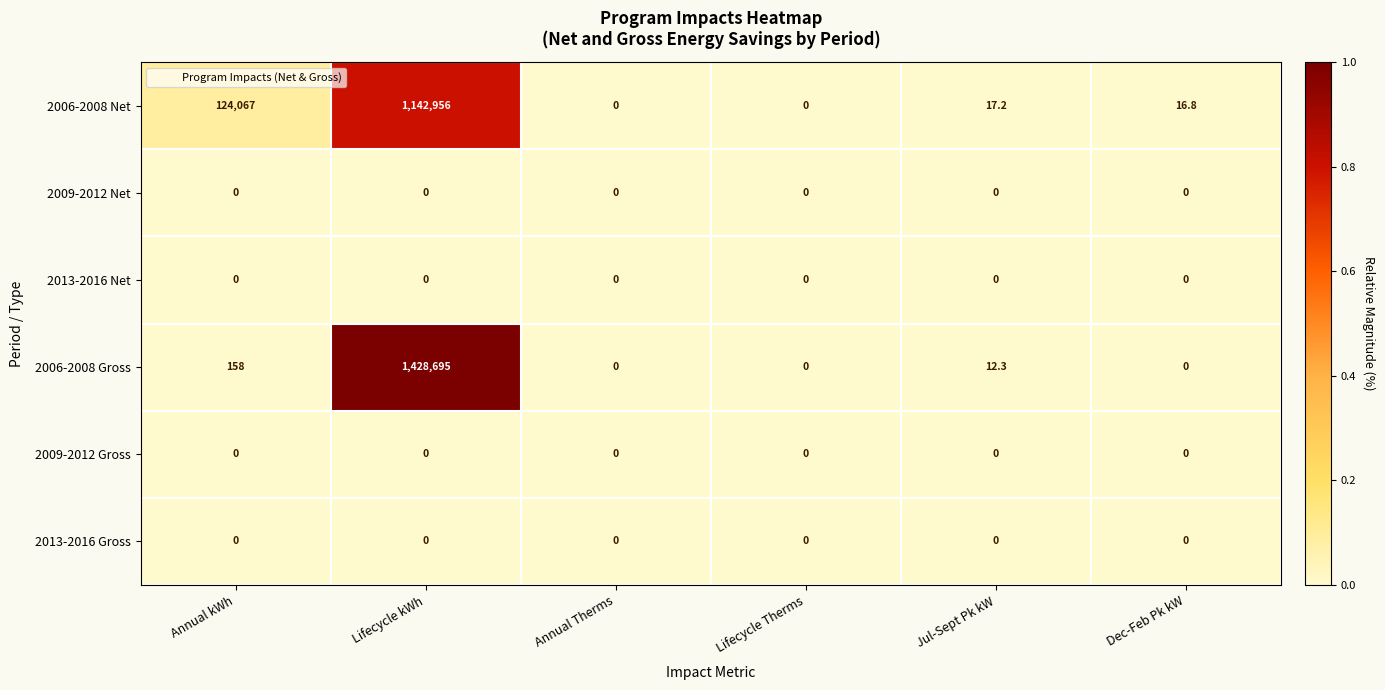

At which category is the sum across all series the highest?

Lifecycle kWh